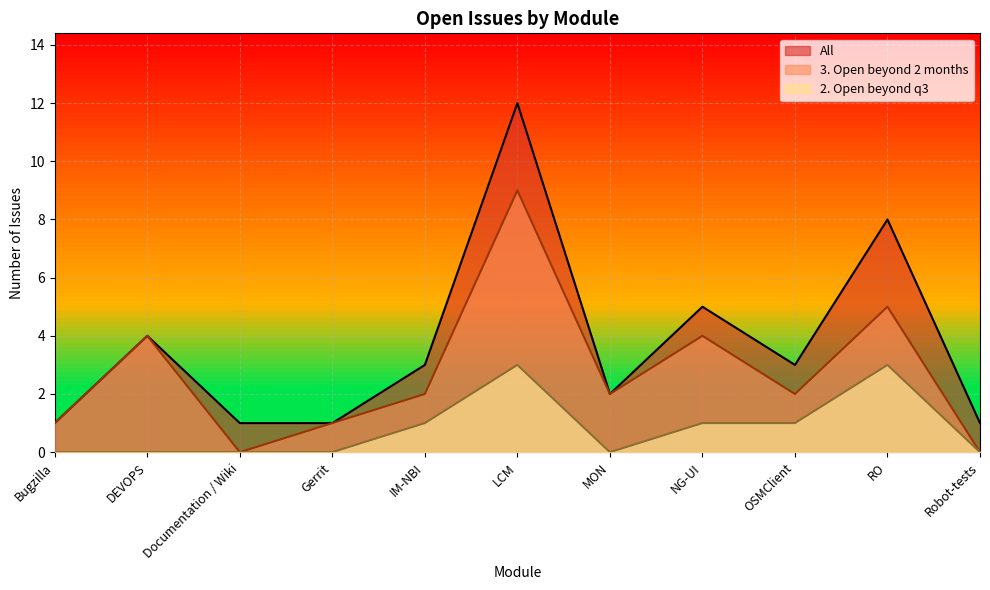

True or false: 3. Open beyond 2 months has more than 2 interior local peaks.

True